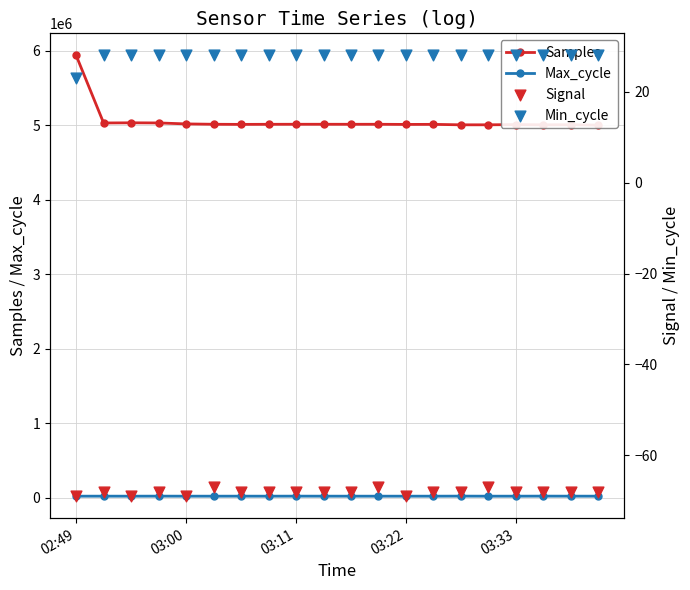

Which series reaches the maximum Y coordinate?

Samples